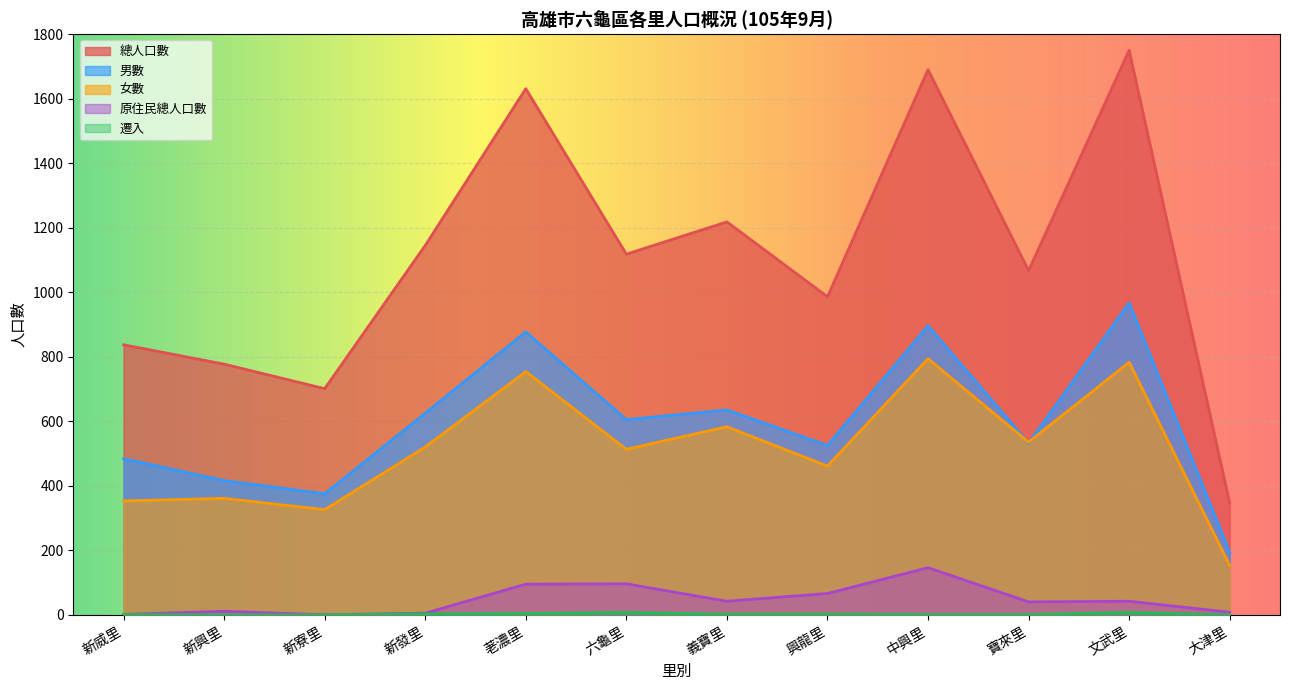

What are all the series names shown in the legend?

總人口數, 男數, 女數, 原住民總人口數, 遷入